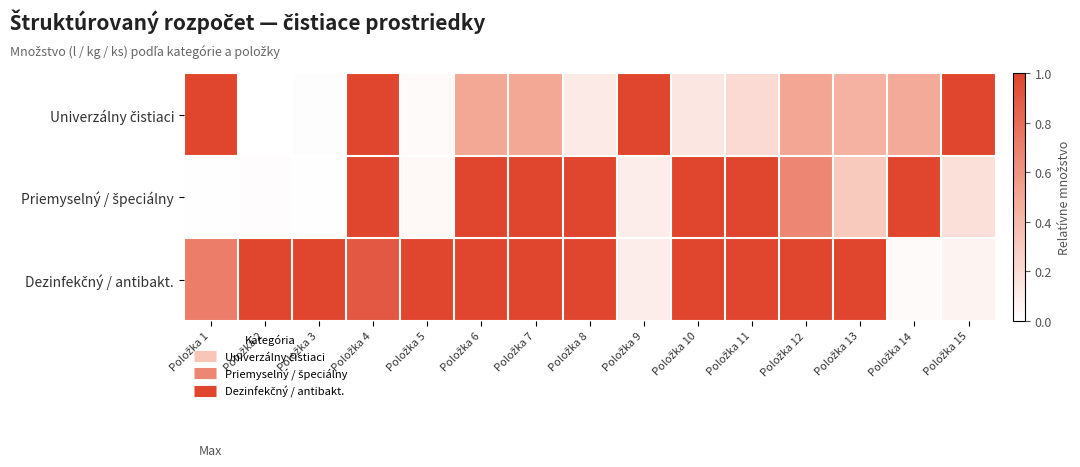

Which label corresponds to the largest value in the chart?

Položka 1